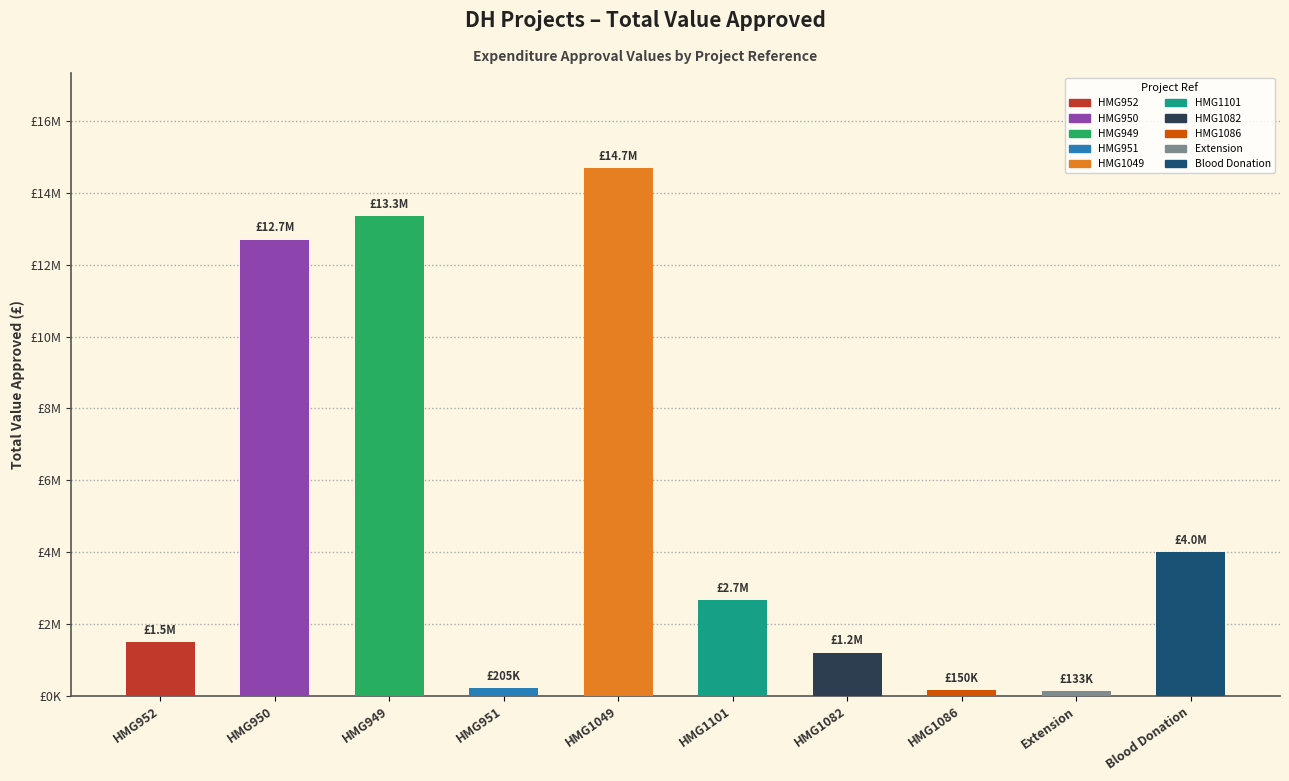

Is it true that the value at HMG1082 is 2084763?

False